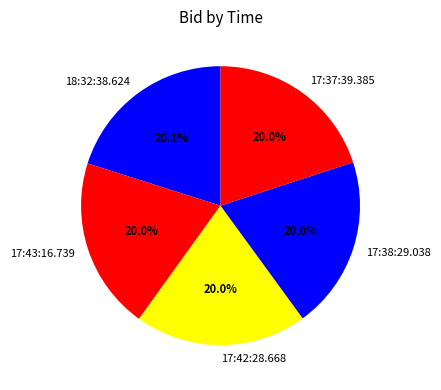

How many segments does this pie chart have?

5